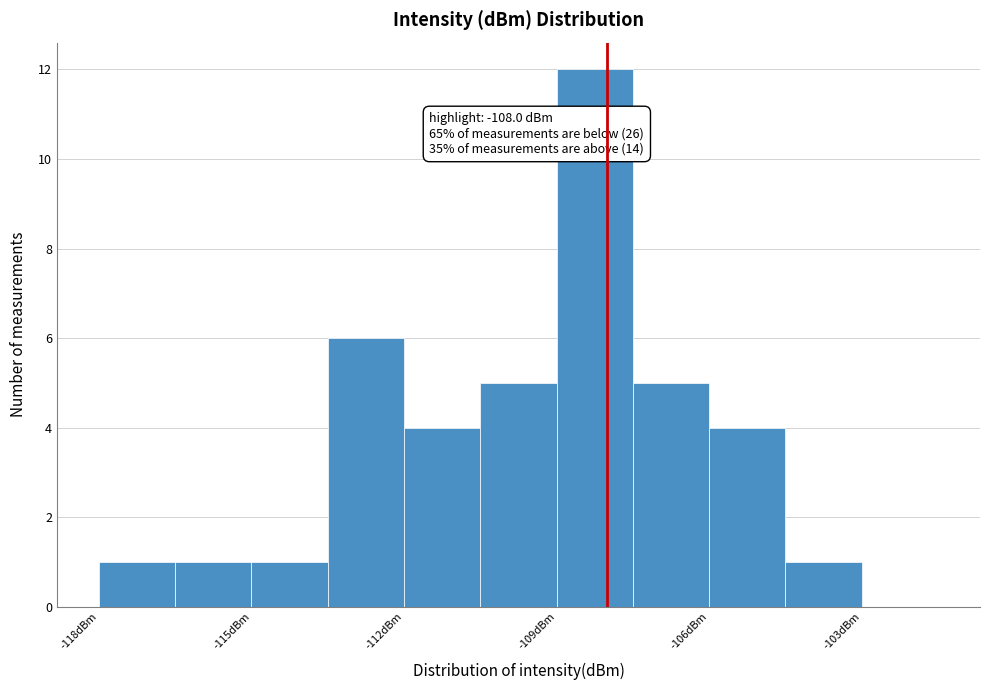

Read against the x-axis, roughly where is the centre of the tallest bar?

-108.0